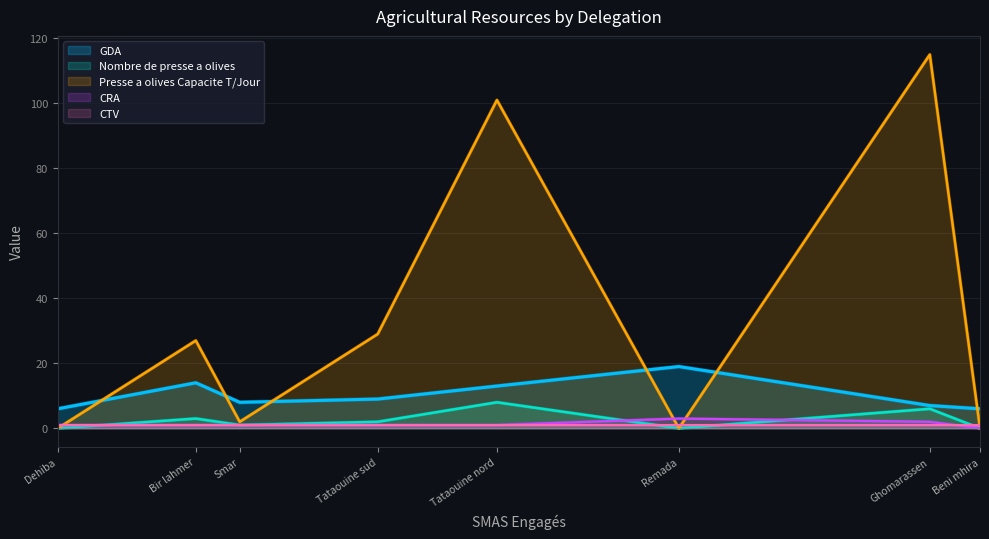

At how many categories does at least one series exceed 35?

2